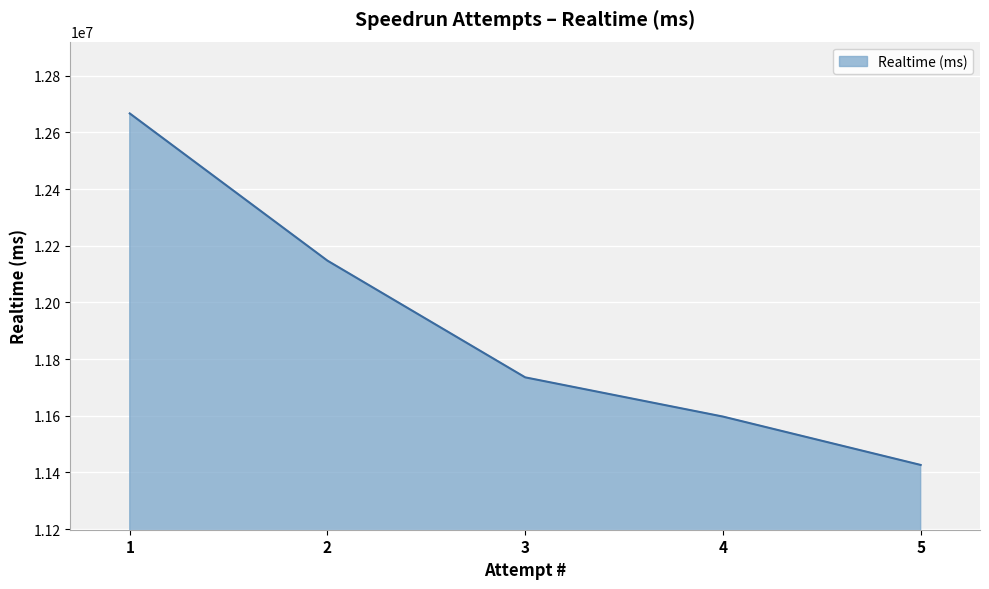

Is it true that the value at 2 is 19618279?

False